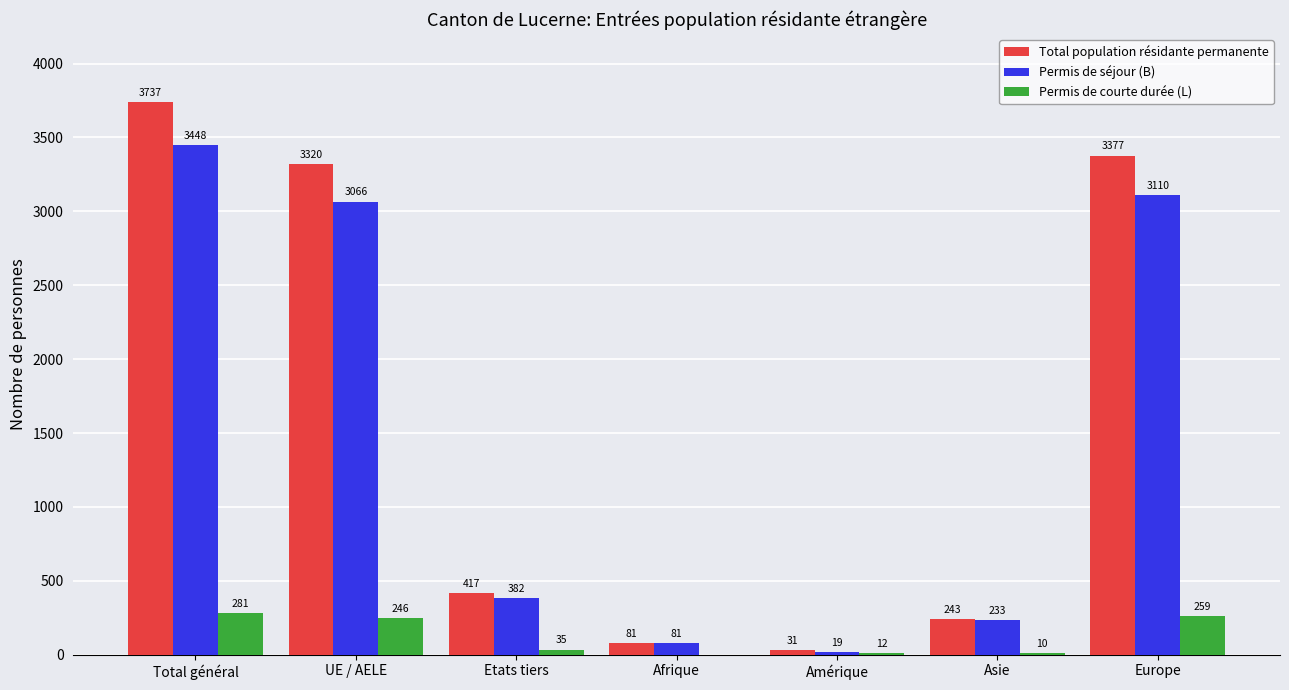

What is the sum of the Permis de courte durée (L) values at Etats tiers and Asie?

45